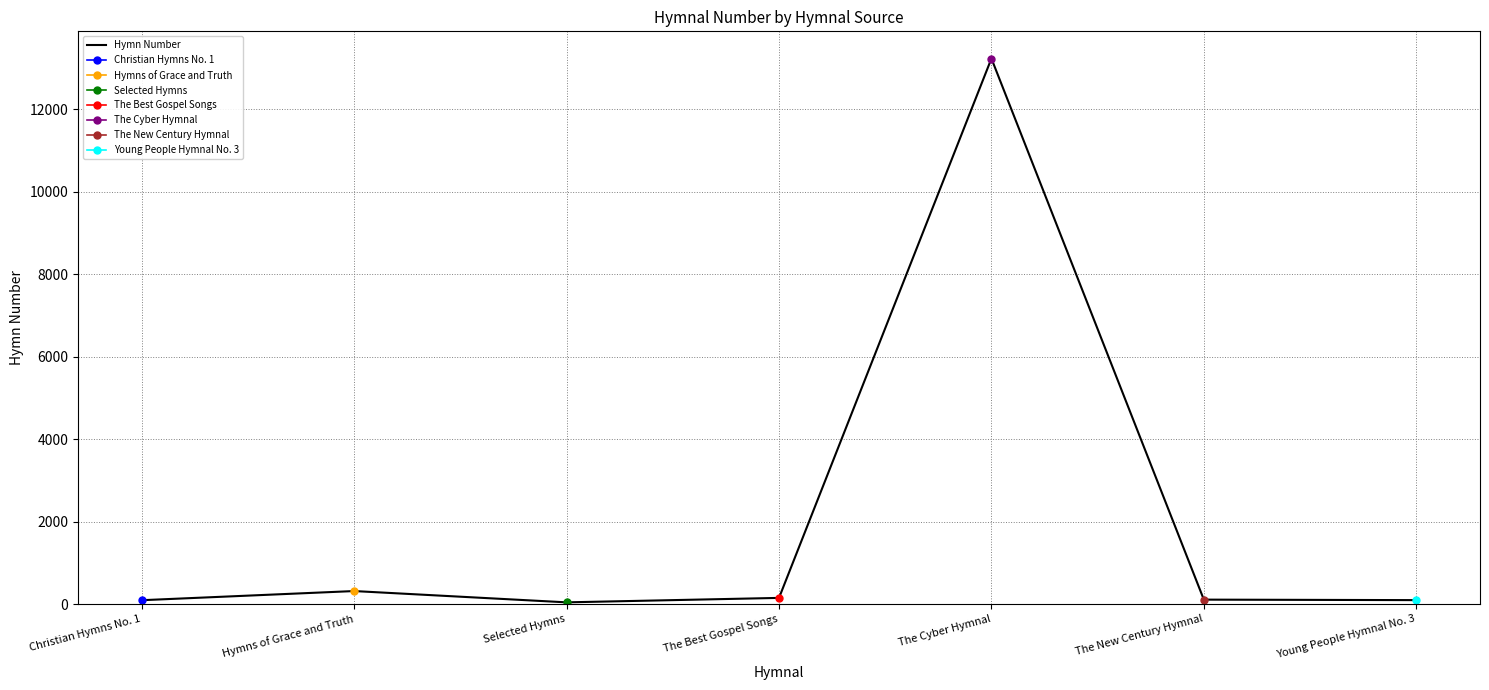

What is the sum of the values at The Cyber Hymnal and Hymns of Grace and Truth?

13544